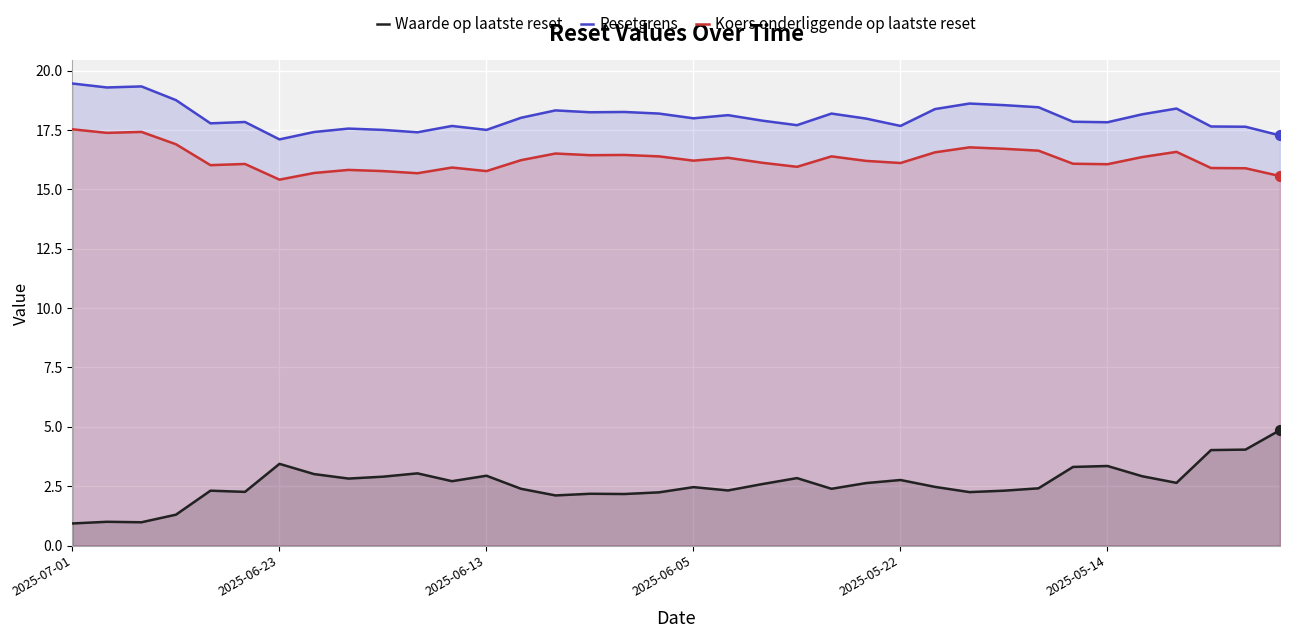

At which category is the sum across all series the highest?

2025-07-01